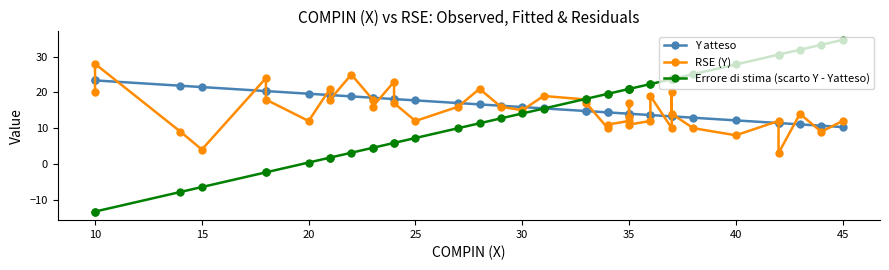

Is this an area chart (filled region under the line)?

No